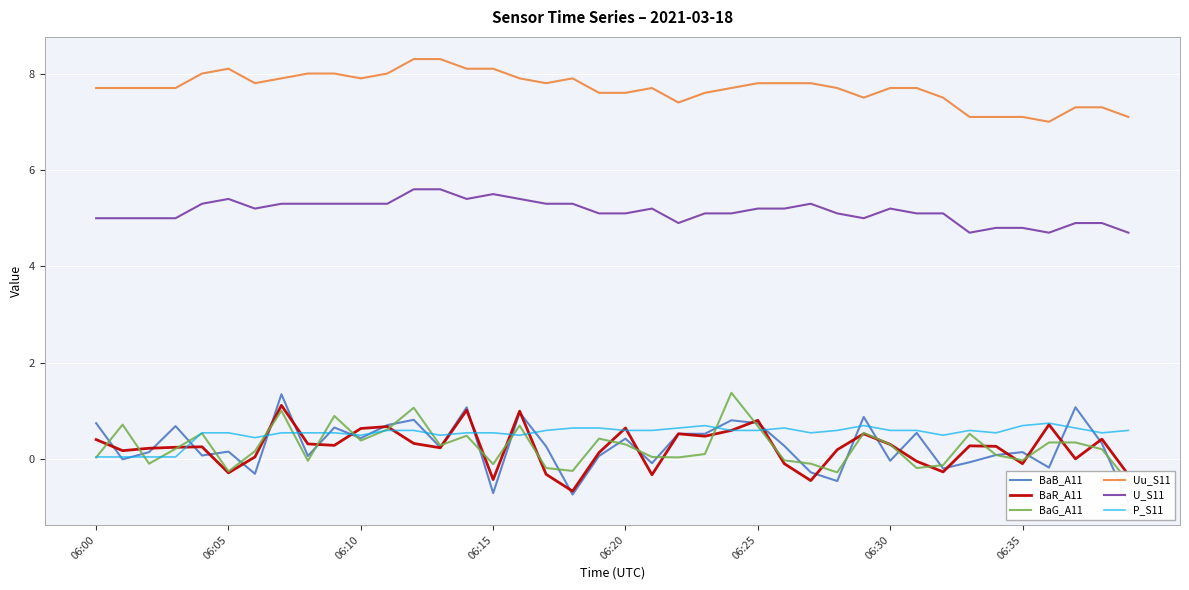

At which label does BaG_A11 reach its peak?

24